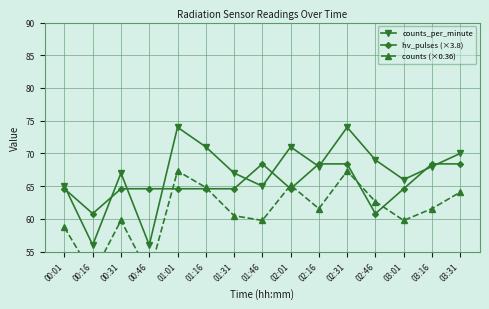

How many categories are shown in the chart?

15